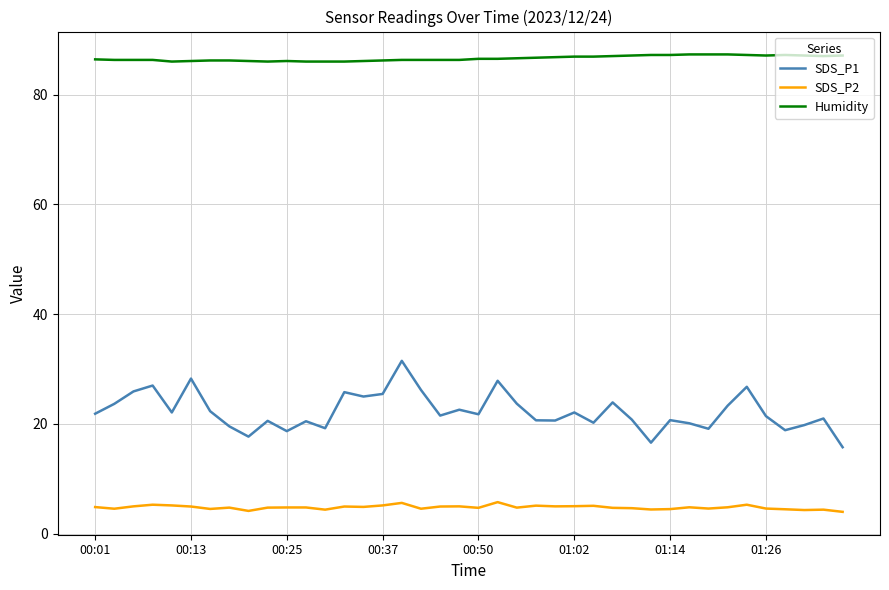

How many lines are shown in the chart?

3